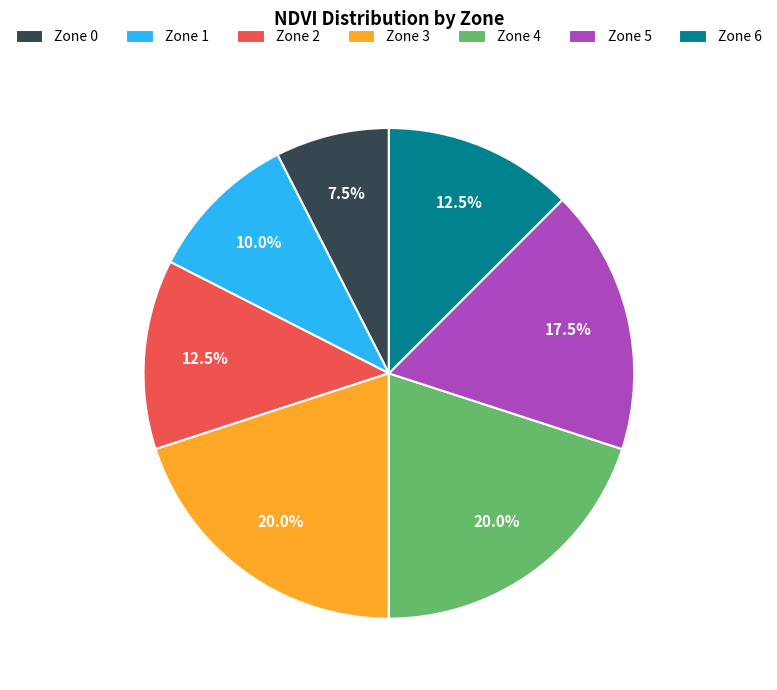

Between Zone 4 and Zone 6, which is larger?

Zone 4